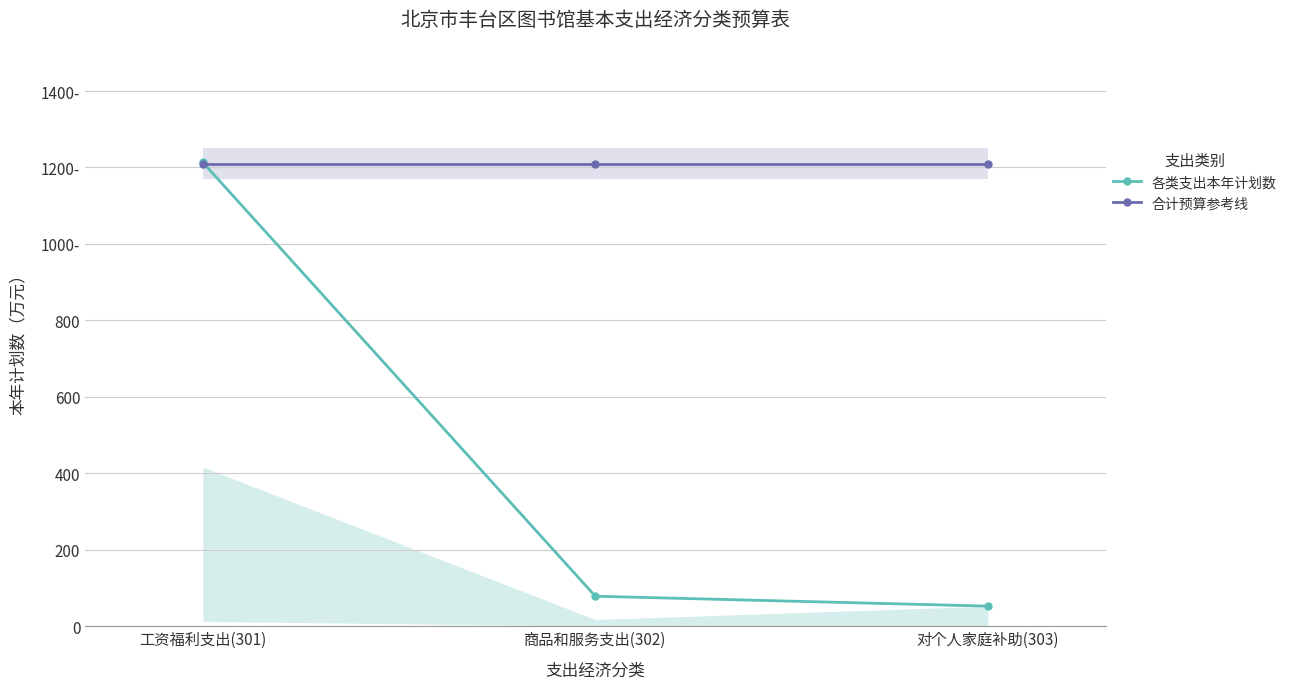

Reading left to right, list all the values displayed in this chart.

各类支出本年计划数: 1213.1	78.5	52.6
合计预算参考线: 1209.9	1209.9	1209.9